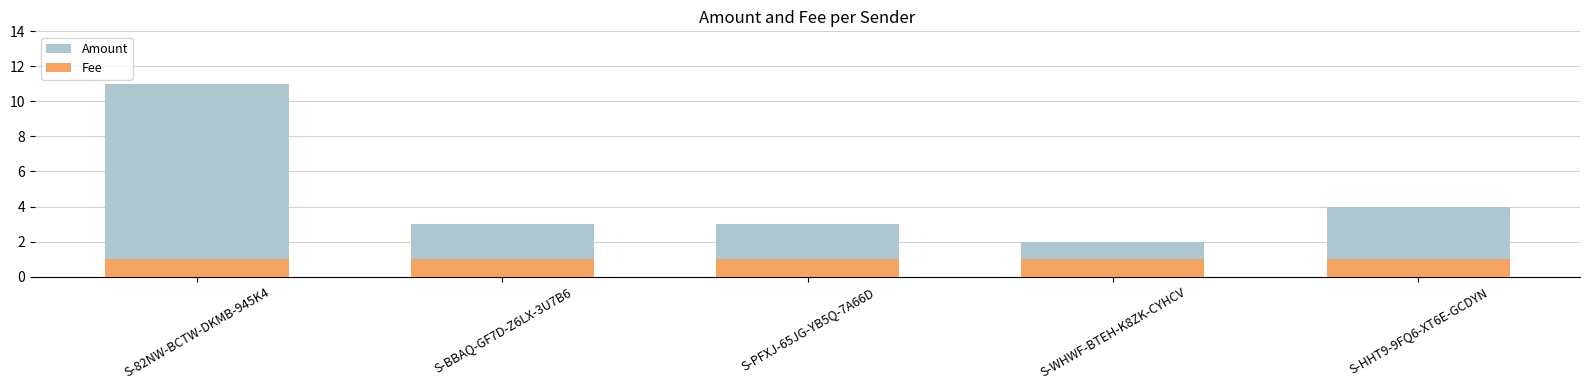

What is the sum of the Fee values at S-82NW-BCTW-DKMB-945K4 and S-PFXJ-65JG-YB5Q-7A66D?

2